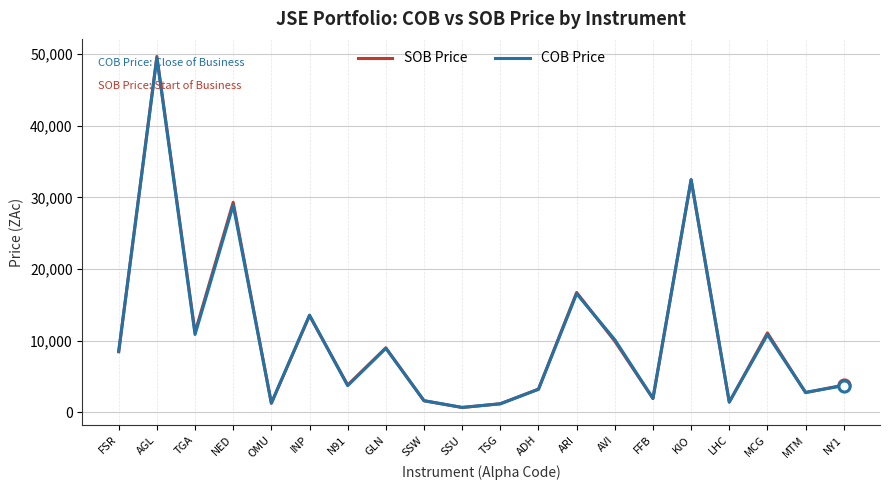

What is the minimum value shown in the chart?

663